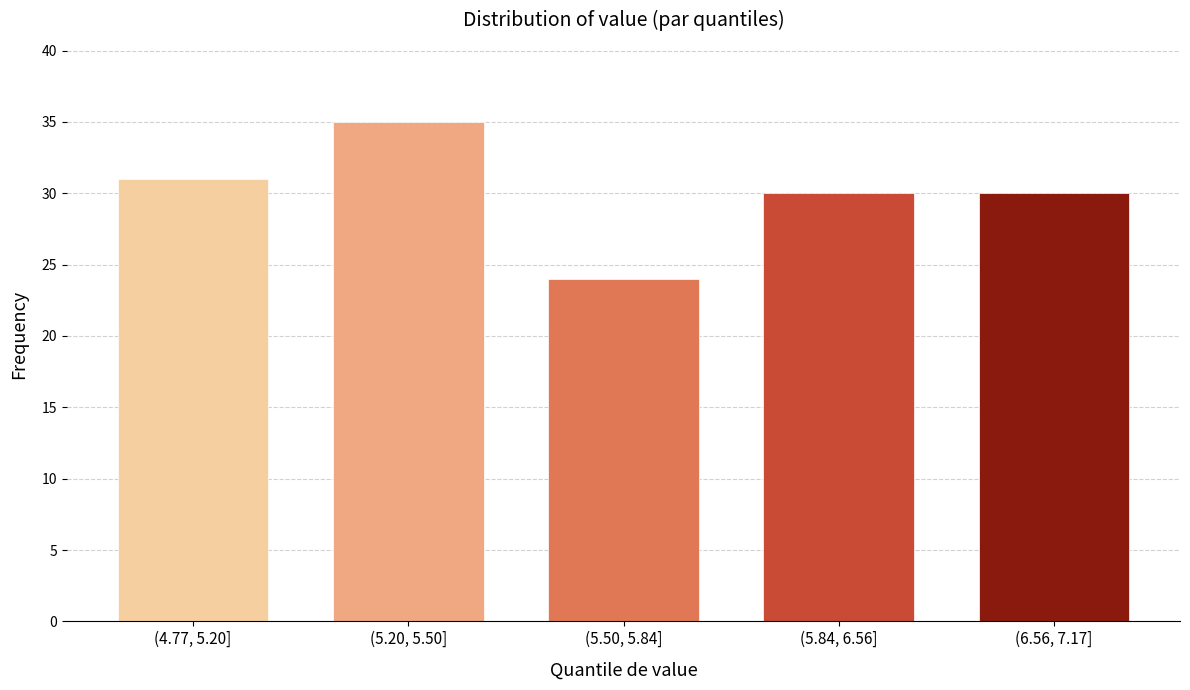

Reading left to right, extract all data points from this chart.

(4.77, 5.20]=31	(5.20, 5.50]=35	(5.50, 5.84]=24	(5.84, 6.56]=30	(6.56, 7.17]=30